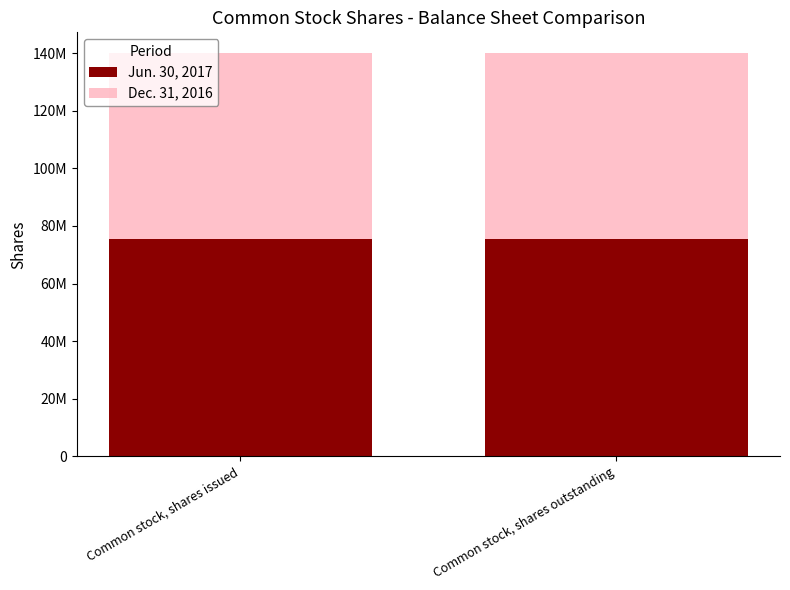

What are all the series names shown in the legend?

Jun. 30, 2017, Dec. 31, 2016